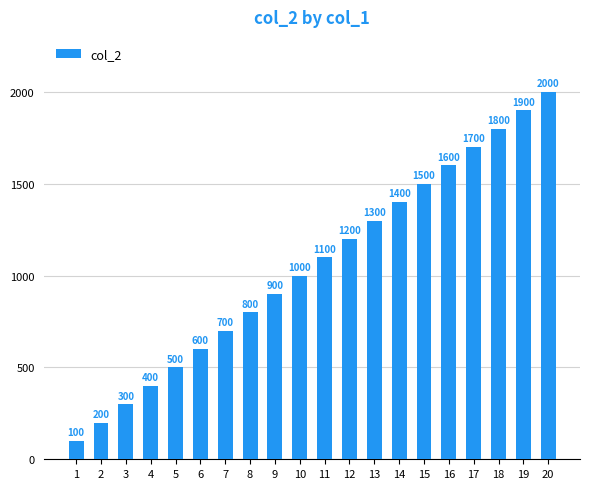

What value does the data have at 2, to the nearest 50?

200